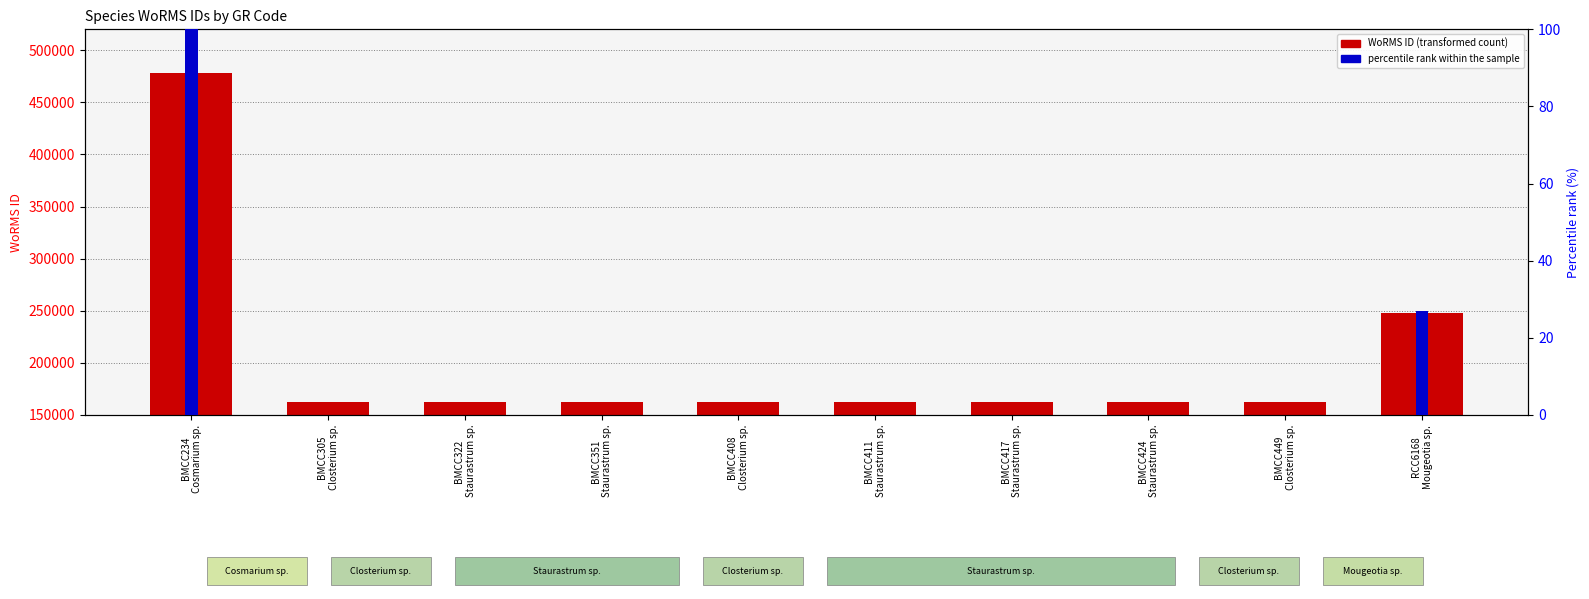

What are all the series names shown in the legend?

WoRMS ID, percentile rank within the sample